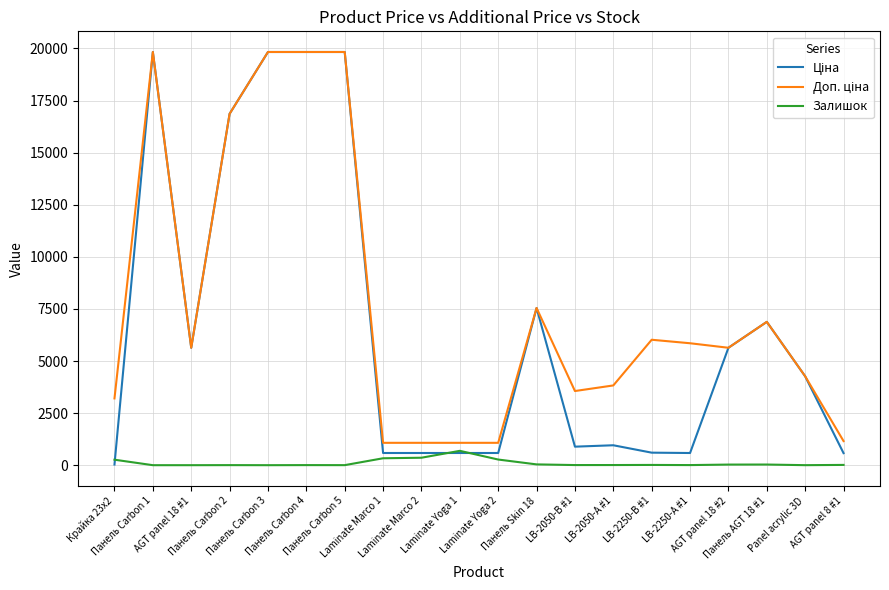

What is the maximum value shown in the chart?

19831.1